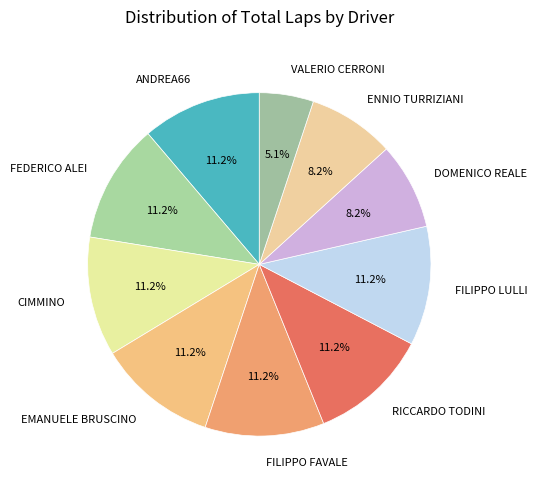

Does FEDERICO ALEI account for over 50% of the chart?

No